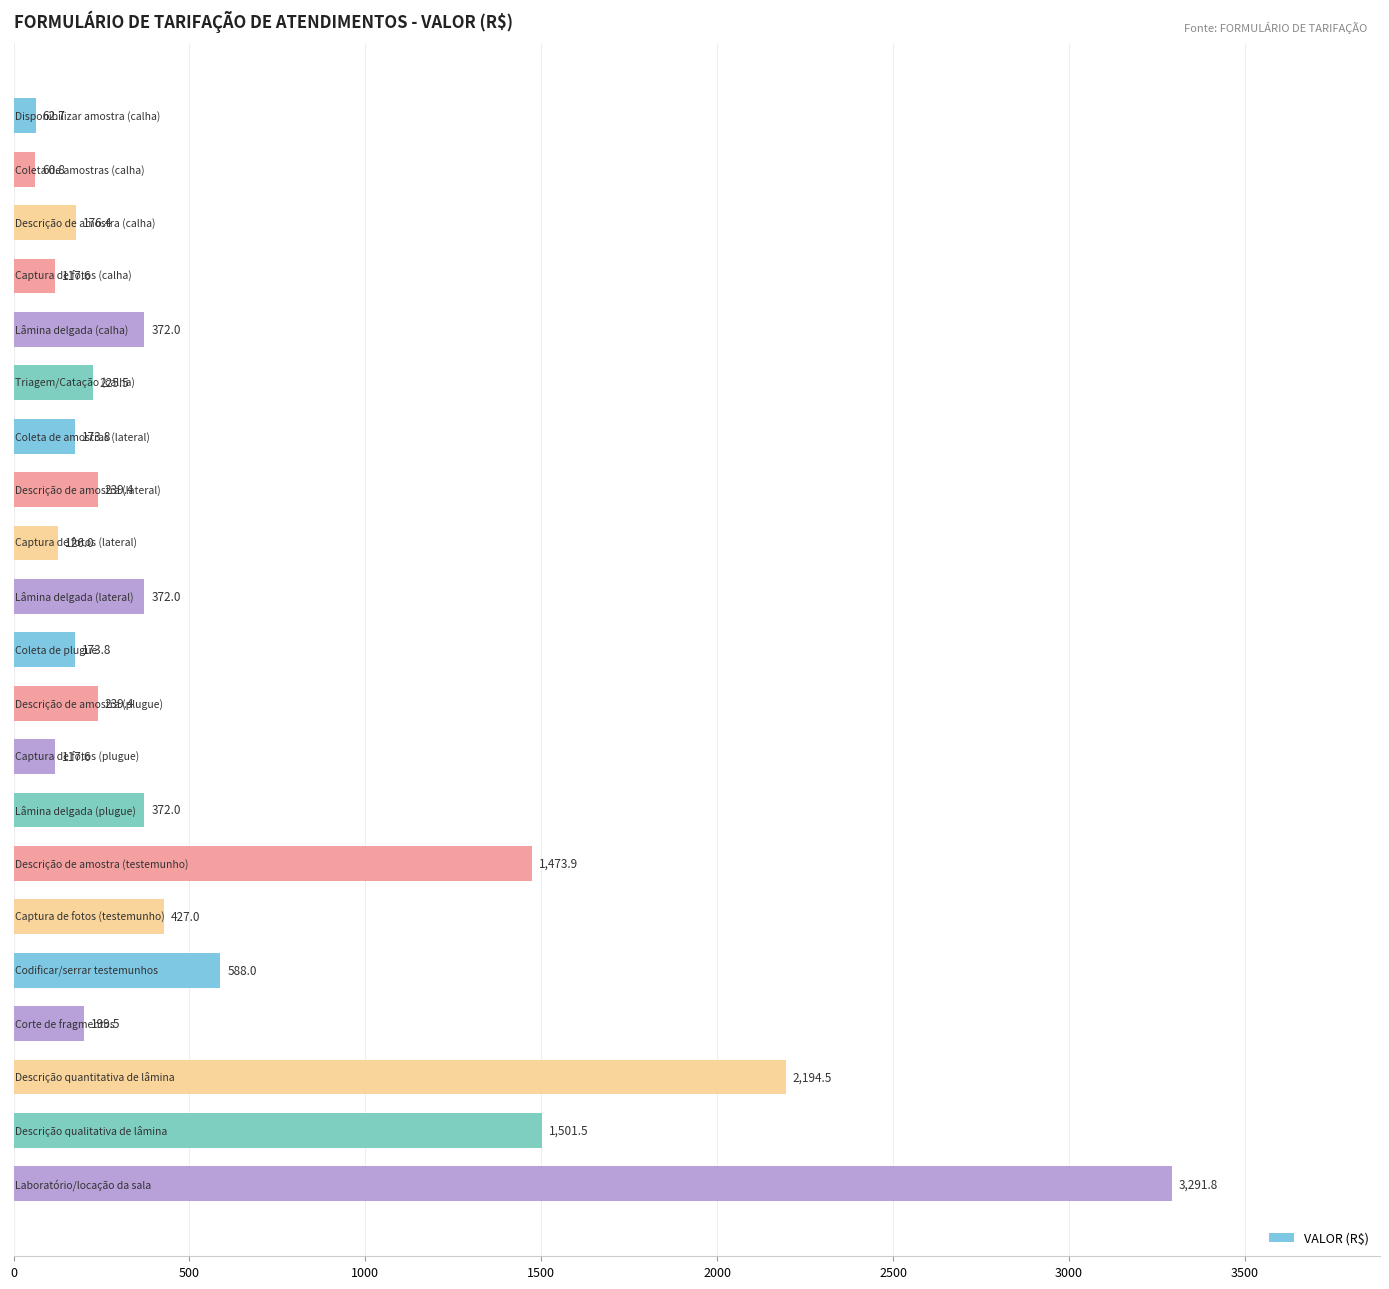

What is the value of the 9th bar from the top?

126.0